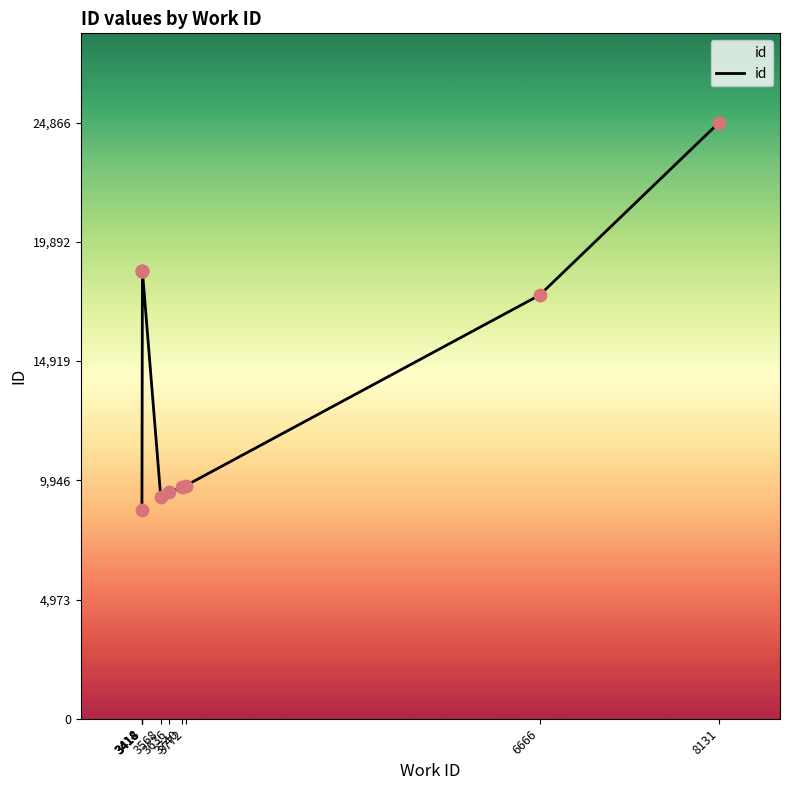

What is the change in value from 3772 to 8131?

+15141